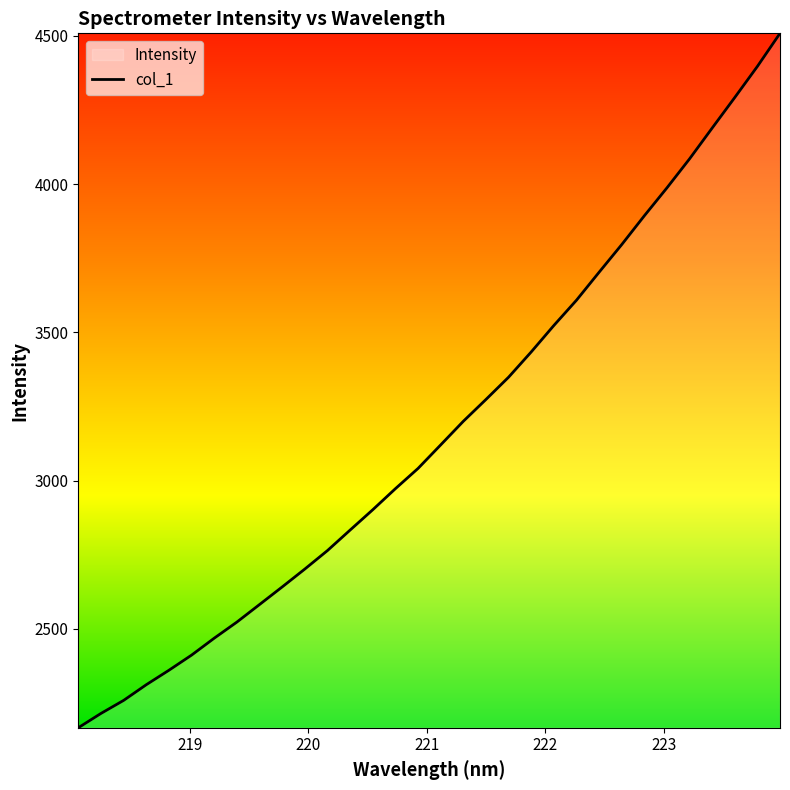

What is the greatest value displayed?

4508.7